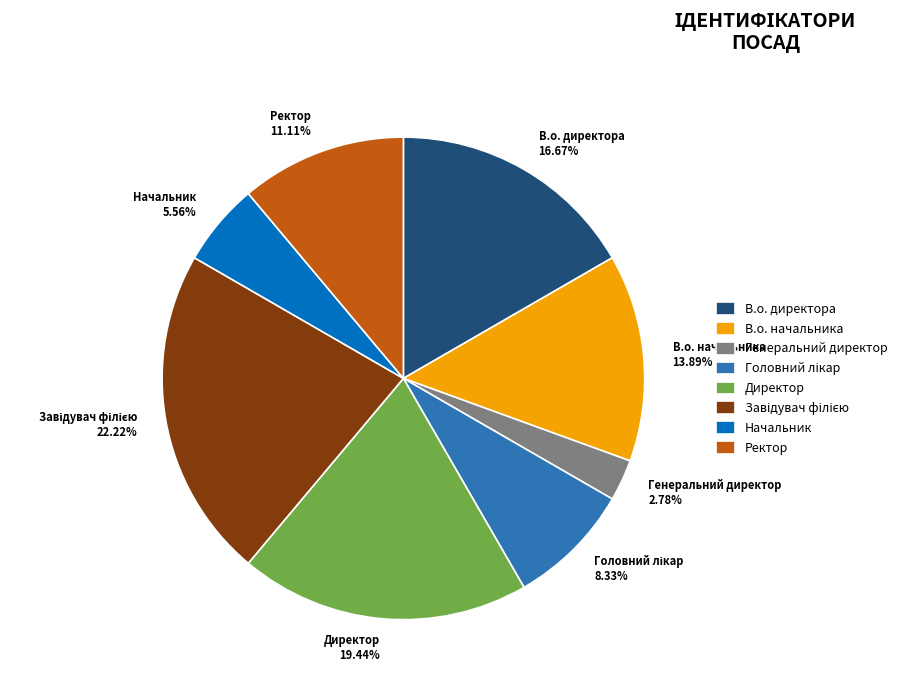

How many segments does this pie chart have?

8